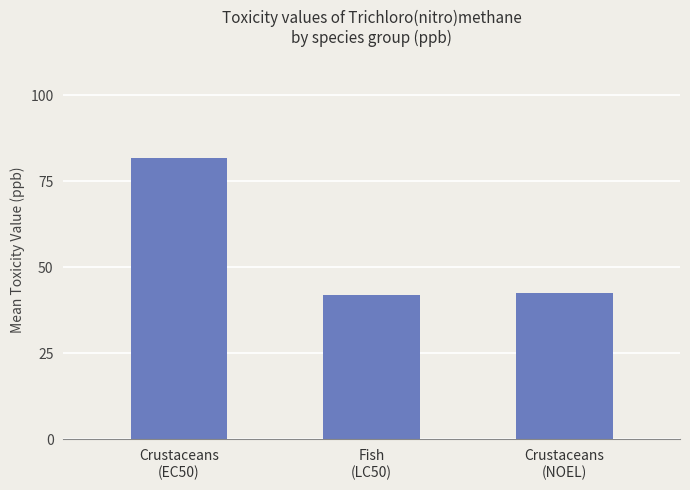

What is the label of the 1st bar from the right?

Crustaceans
(NOEL)